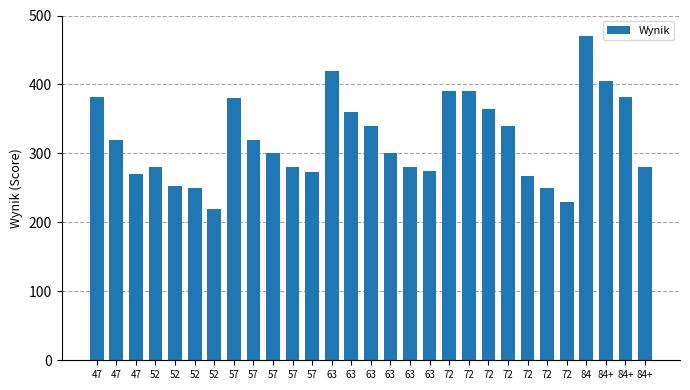

Between 72 and 63, which is larger?

63